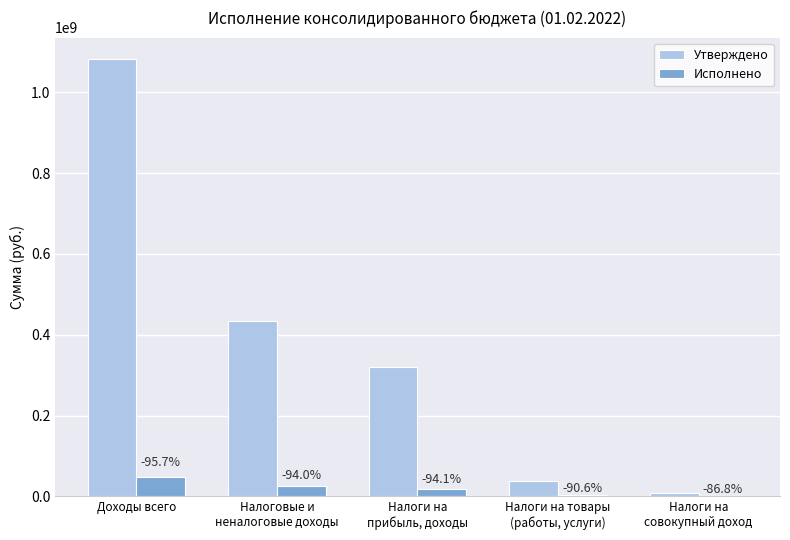

How many groups of bars are there?

5